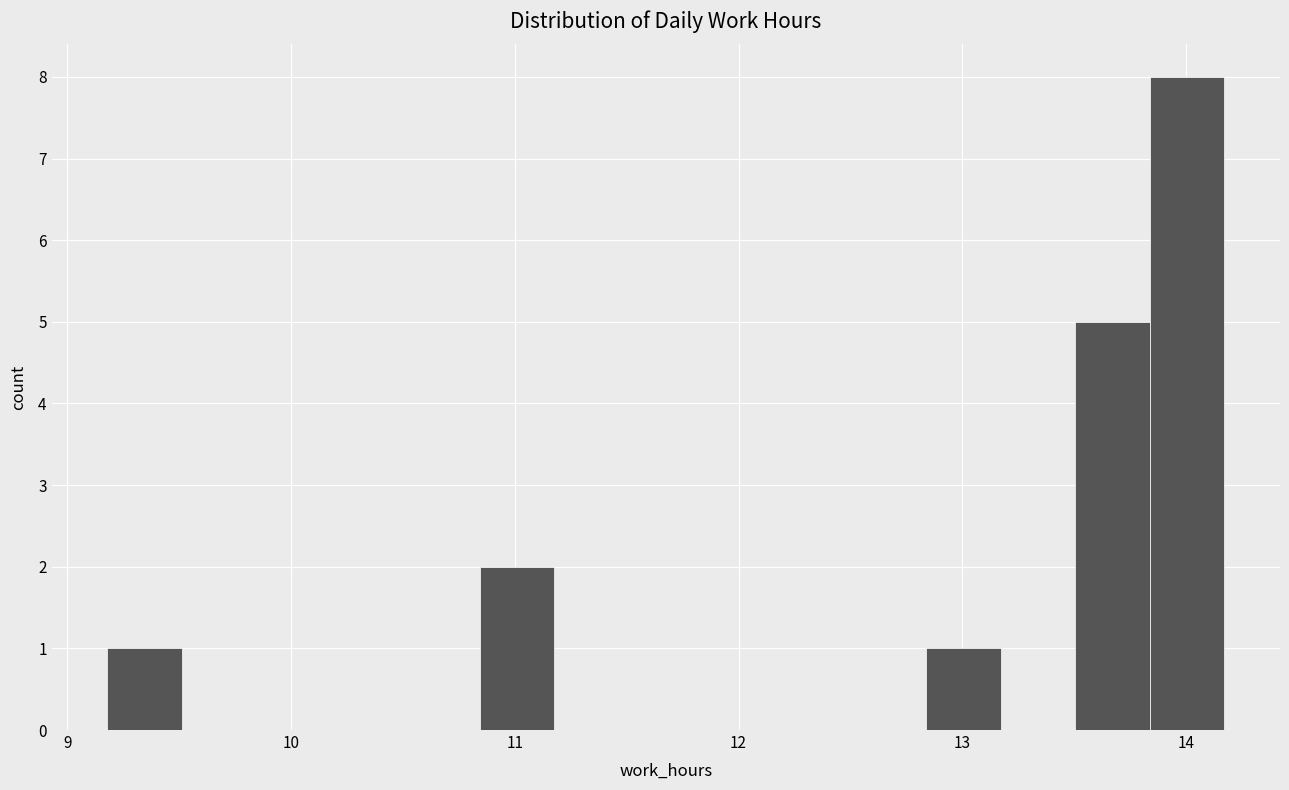

Read against the x-axis, roughly where is the centre of the tallest bar?

14.0